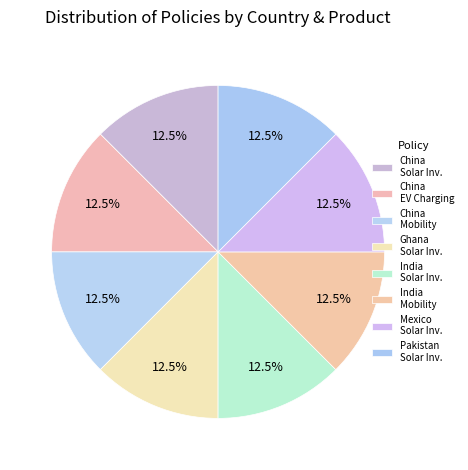

How many segments does this pie chart have?

8